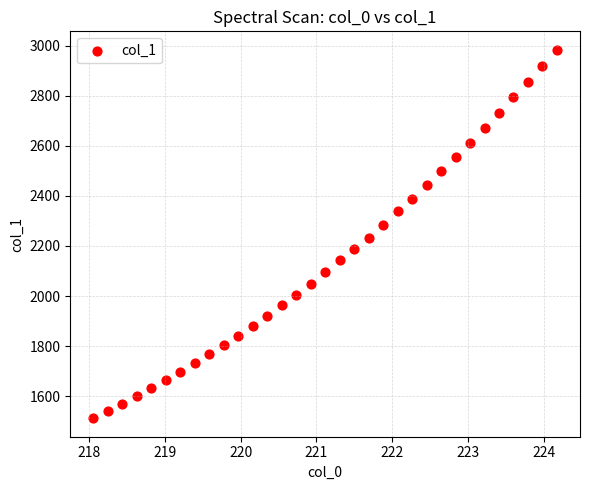

What is the range of X values (max minus min)?

6.1